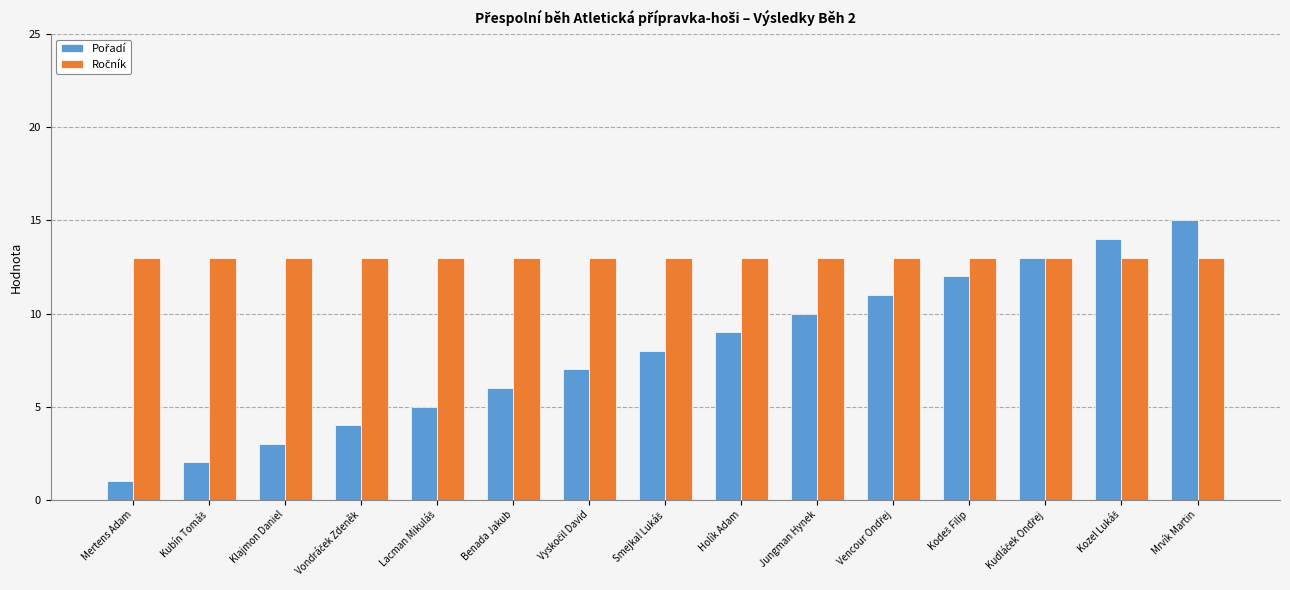

Which category has the lowest value across all series?

Mertens Adam